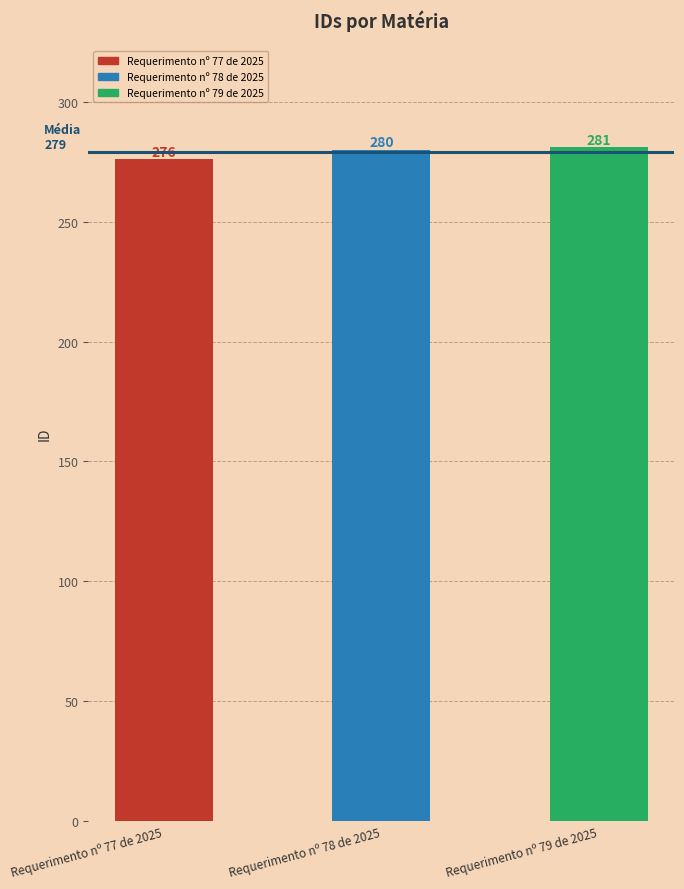

At which label is the value closest to 278?

Requerimento nº 77 de 2025